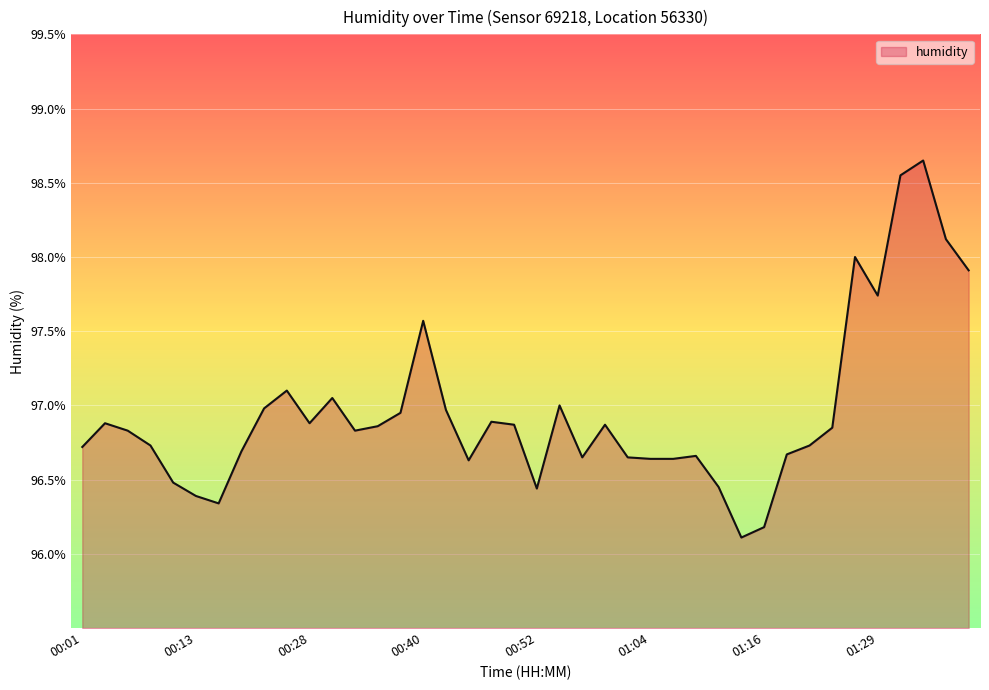

What is the minimum value shown in the chart?

96.1